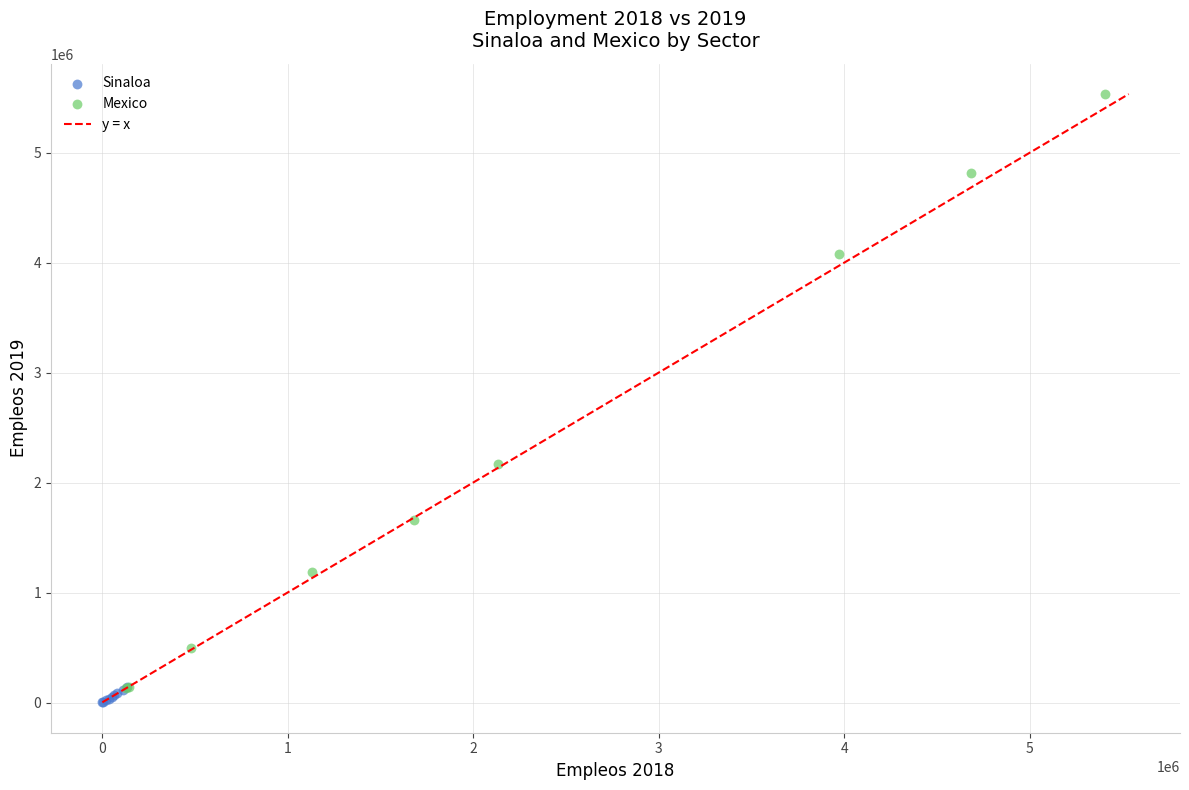

Which series has the largest Y range (max minus min)?

Mexico